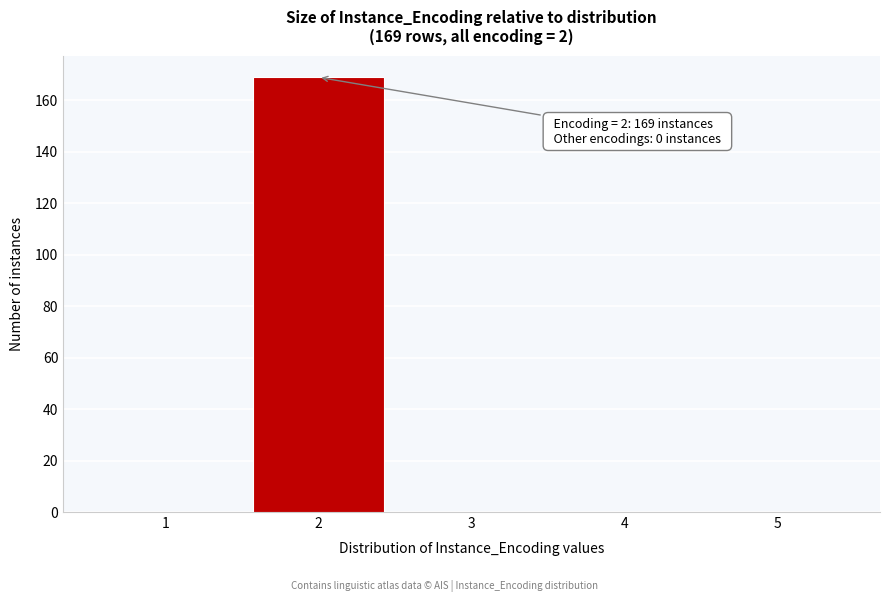

Reading right to left, transcribe all the data shown in this chart.

5=0	4=0	3=0	2=169	1=0